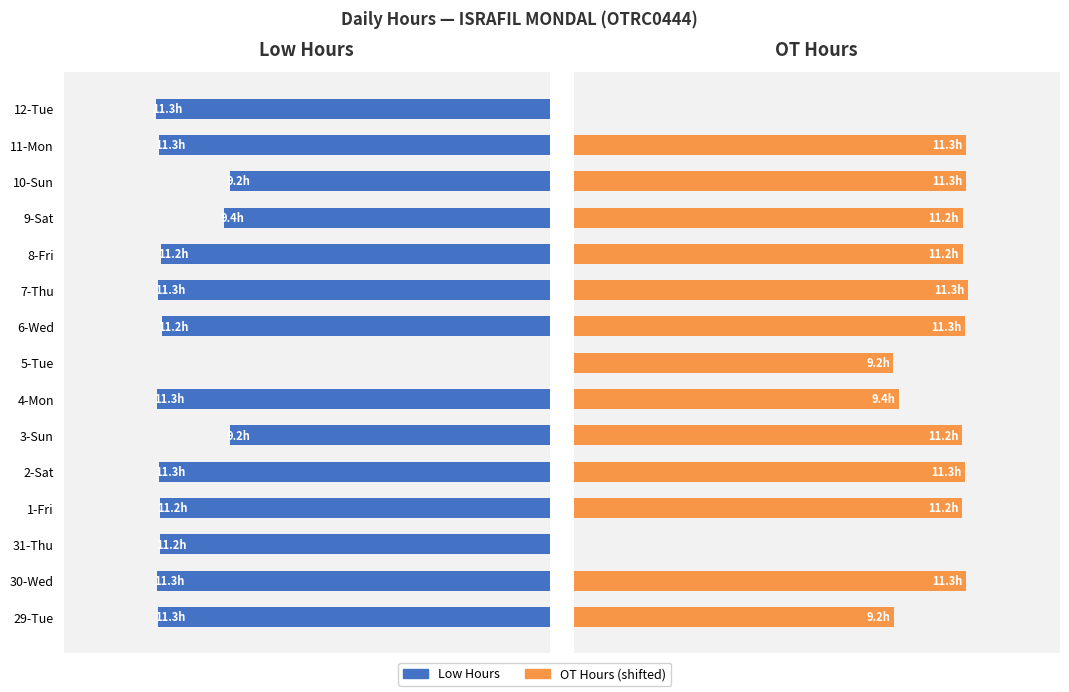

Reading left to right, list all the values displayed in this chart.

Low Hours: 11.3	11.3	11.2	11.2	11.3	9.2	11.3	0.0	11.2	11.3	11.2	9.4	9.2	11.3	11.3
OT Hours: 9.2	11.3	0.0	11.2	11.3	11.2	9.4	9.2	11.3	11.3	11.2	11.2	11.3	11.3	0.0